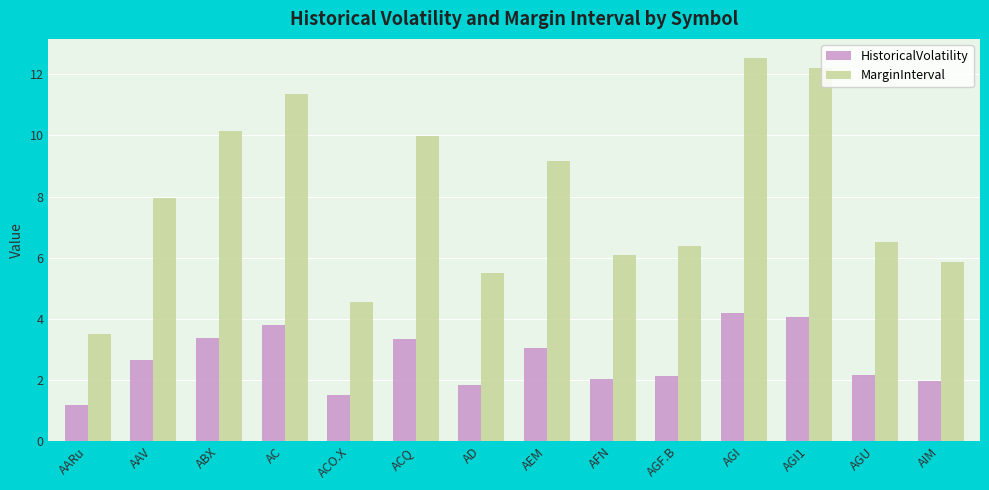

At how many categories does at least one series exceed 9?

6